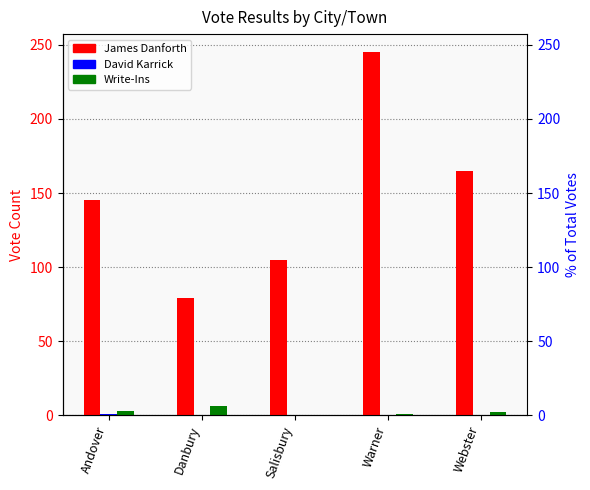

What is the sum of the Write-Ins values at Warner and Andover?

4